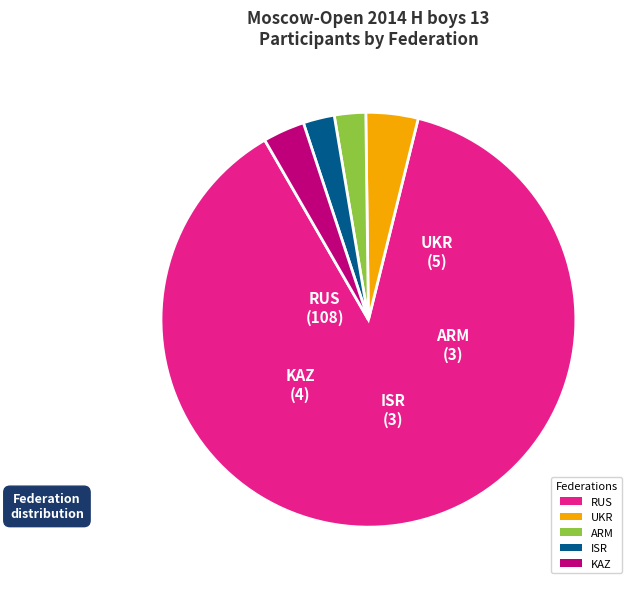

Is it true that ISR is 2% of the pie?

True